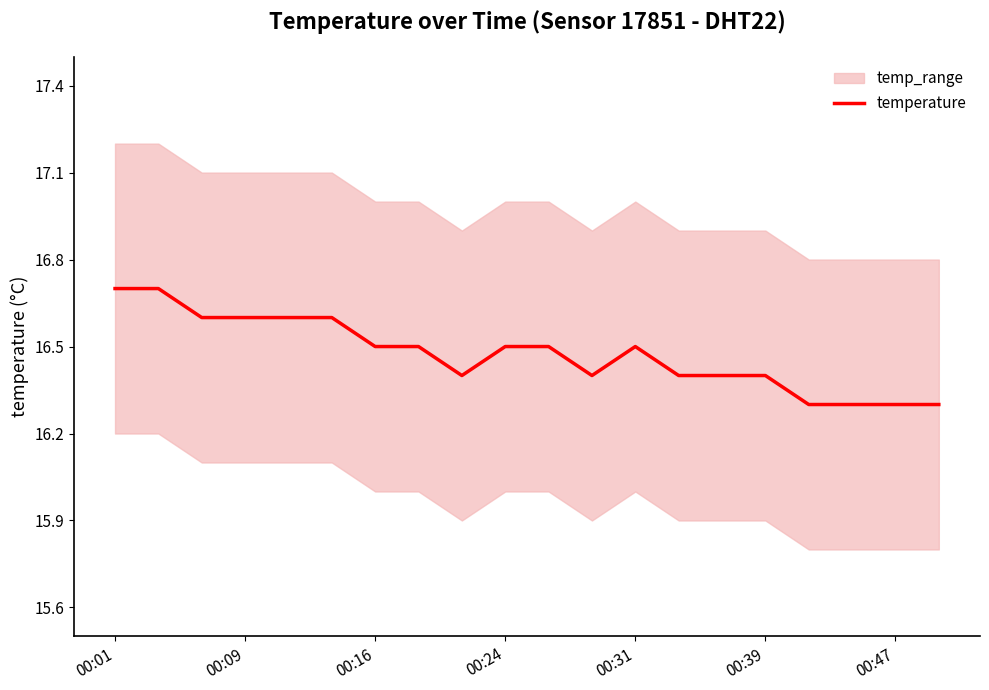

What is the maximum value for temperature?

16.7